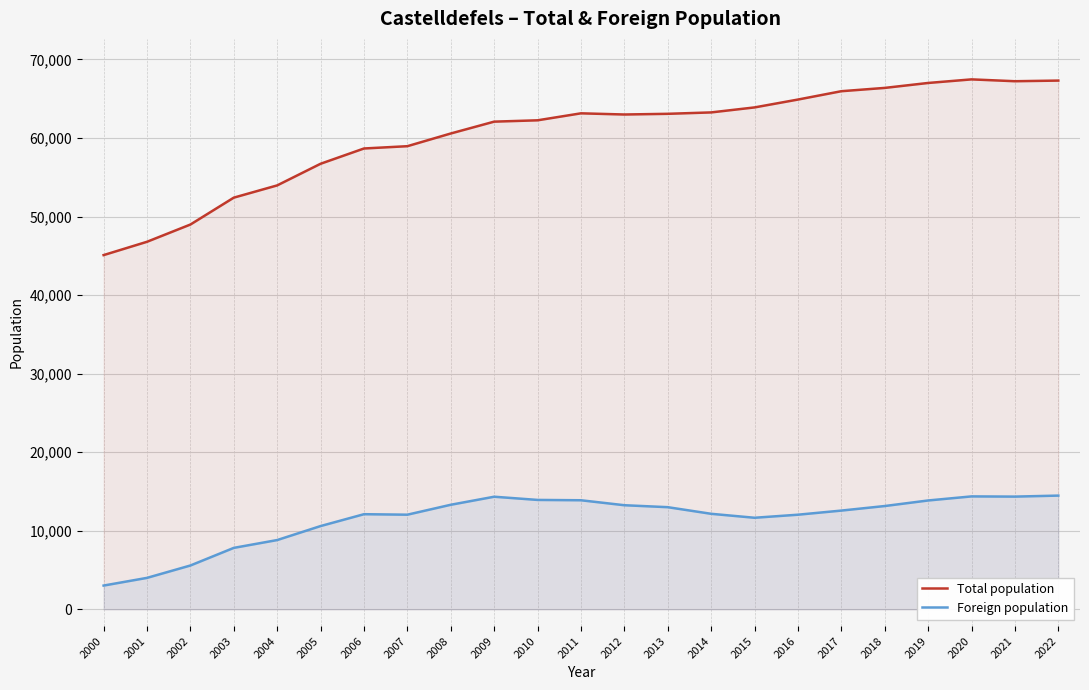

At 2019, list the series in order from largest to smallest.

Total population, Foreign population